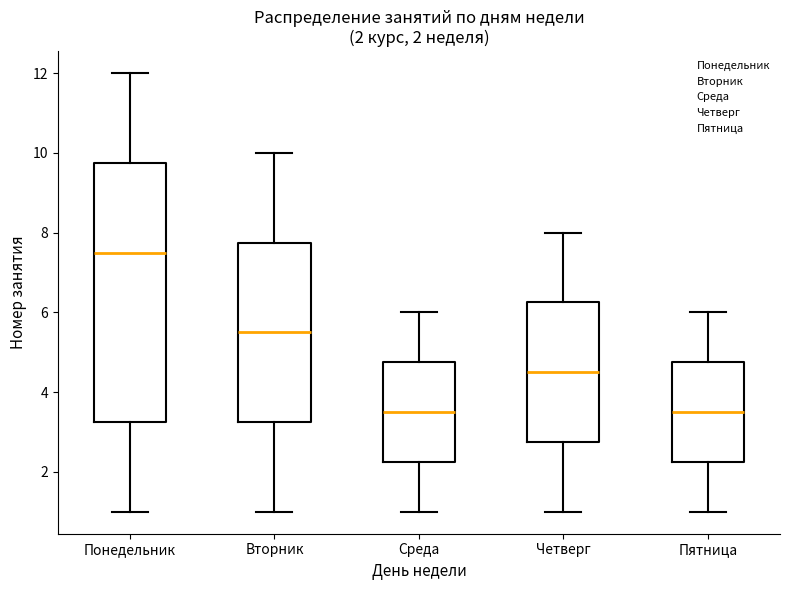

Comparing the boxes themselves (not the whiskers), which one is the tallest?

Понедельник